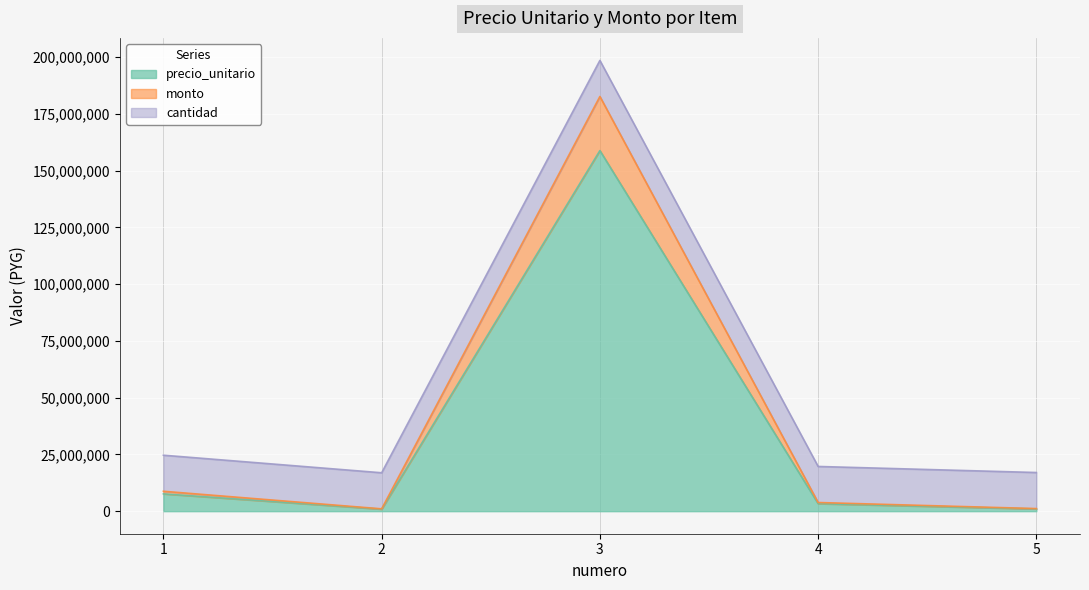

Where is monto nearest to the value 79893500?

1